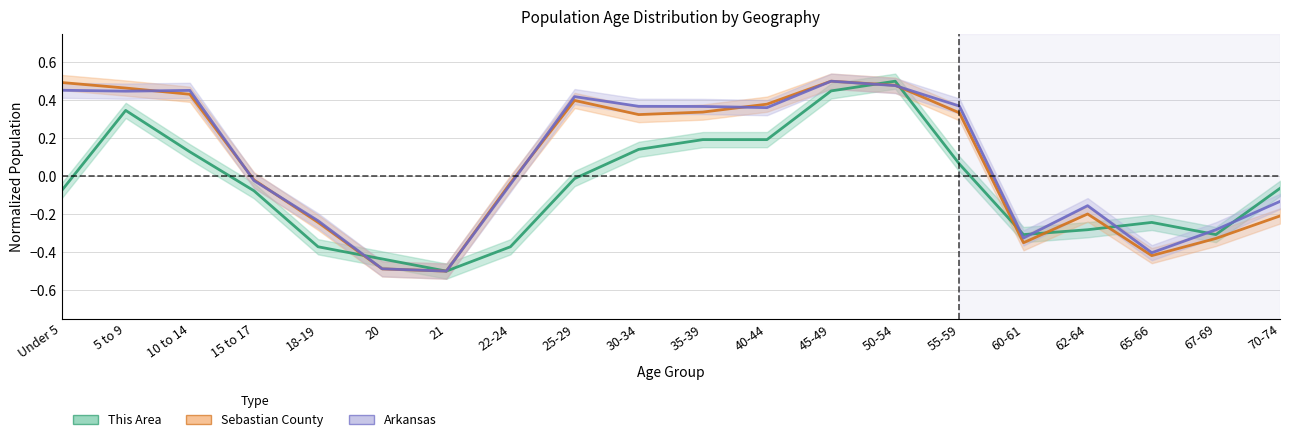

How many interior local peaks does the Arkansas series have?

4